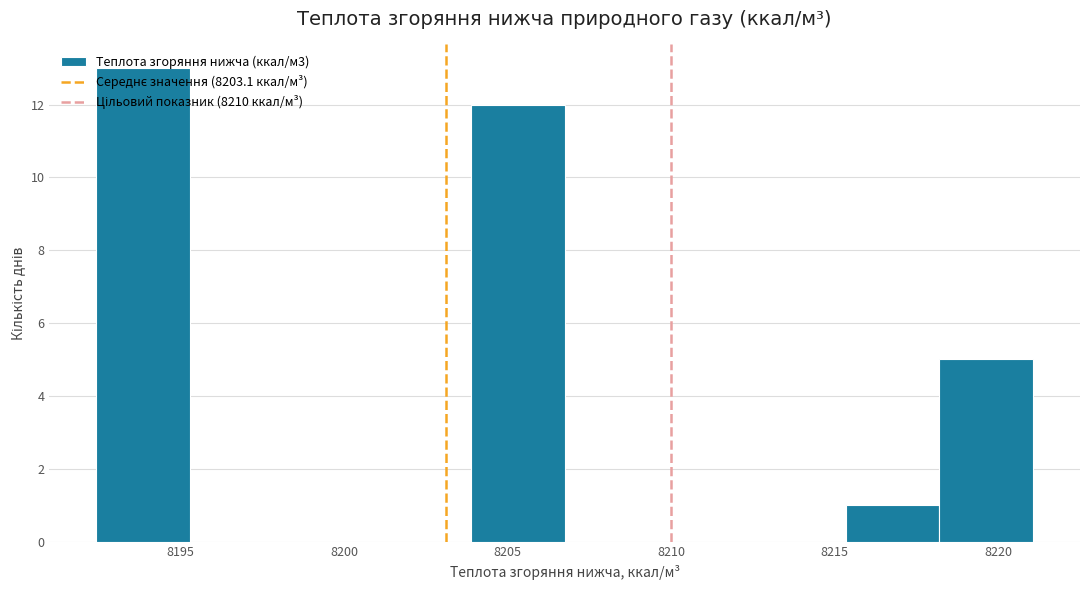

Reading left to right, transcribe this chart: for each bar, give the range it covers on the x-axis and its height. Neither the bar edges nor the heights are printed on the chart, so give them approximately, as read against the axes.

8192.5 to 8195.5: 13
8195.5 to 8198.0: 0
8198.0 to 8201.0: 0
8201.0 to 8204.0: 0
8204.0 to 8206.5: 12
8206.5 to 8209.5: 0
8209.5 to 8212.5: 0
8212.5 to 8215.5: 0
8215.5 to 8218.0: 1
8218.0 to 8221.0: 5